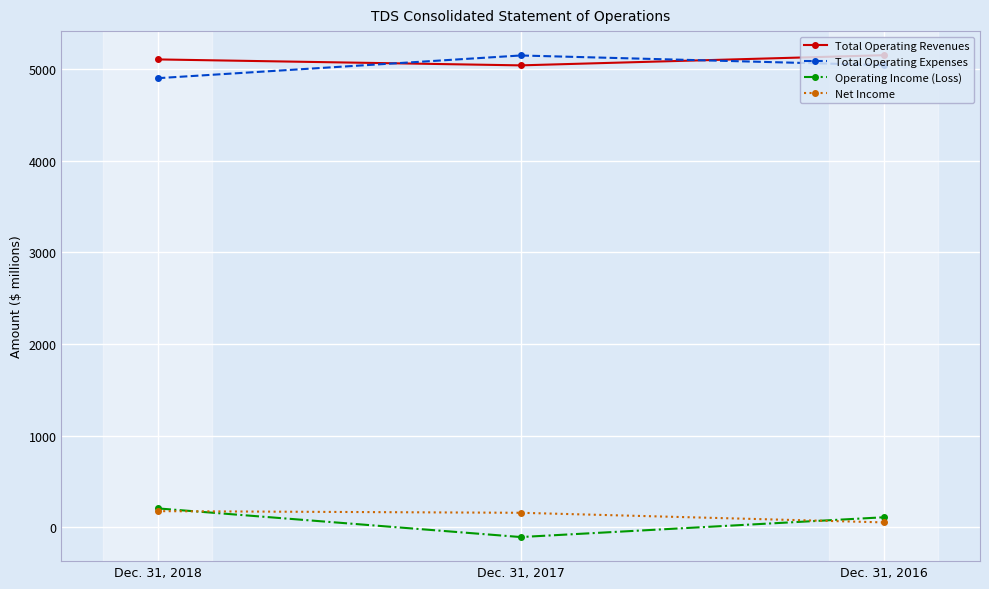

What is the sum of all Operating Income (Loss) values?

205